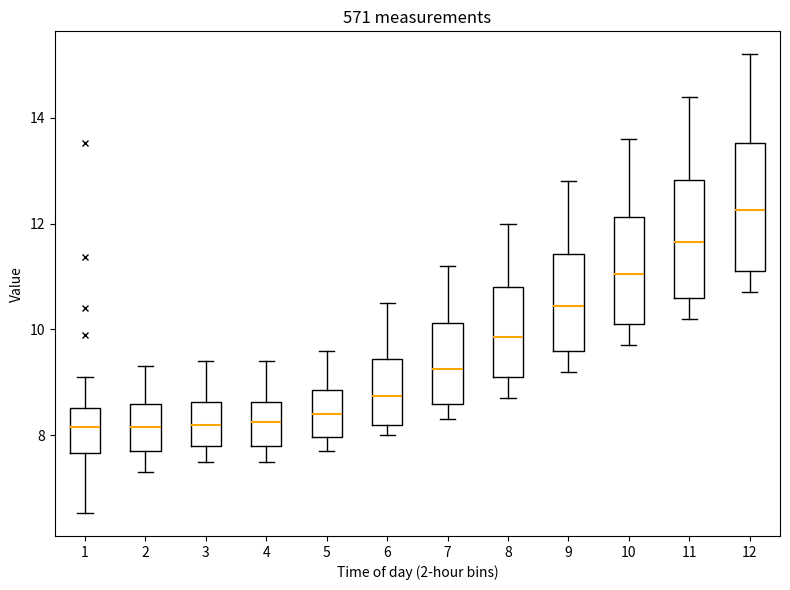

Where does the median line of the box at x = 1 sit on the y-axis? The values are not printed on the chart, so give them approximately, as read against the axis.

8.2